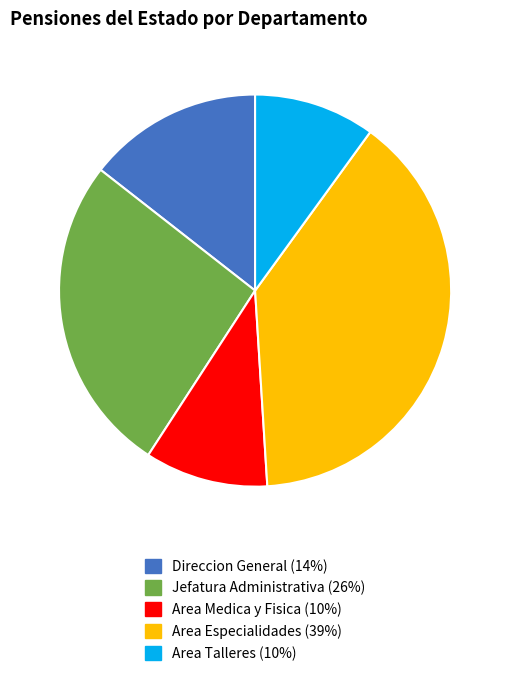

Which slice is the largest?

Area Especialidades